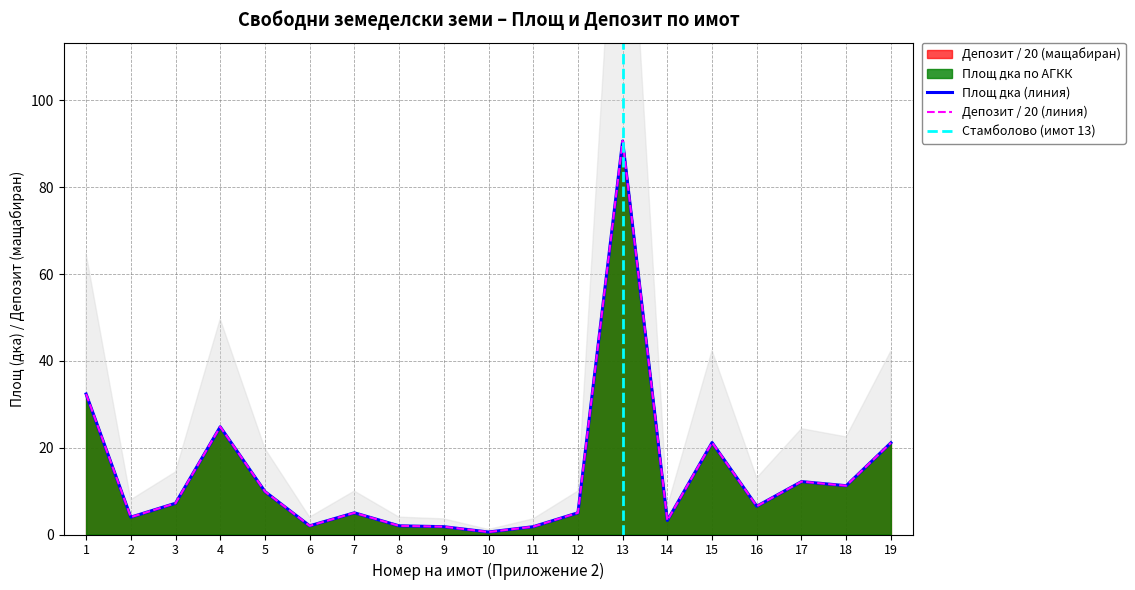

Which series has the largest total across all categories?

Депозит (col_8)